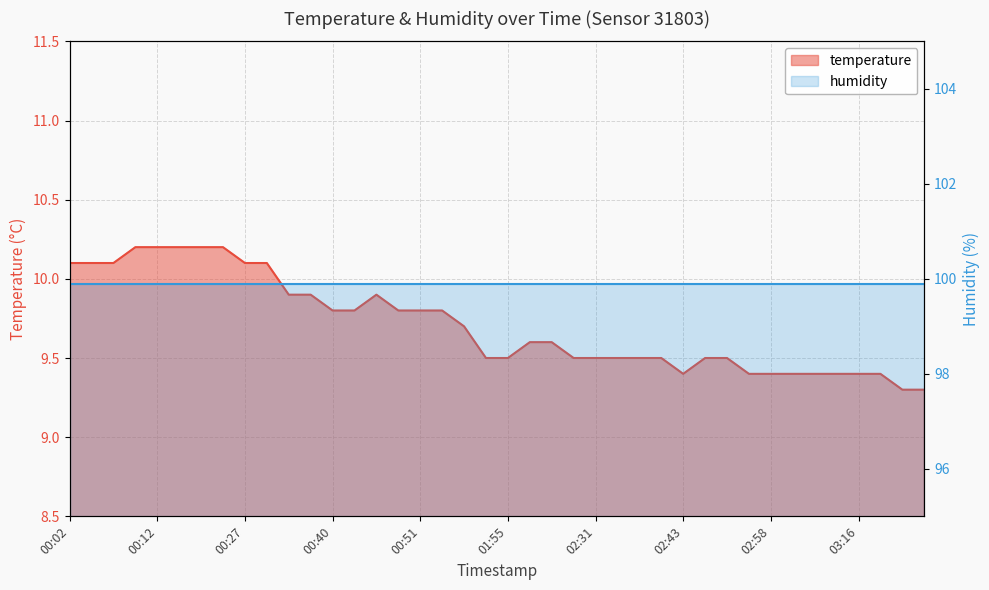

At which category does the chart reach its minimum across all series?

03:28